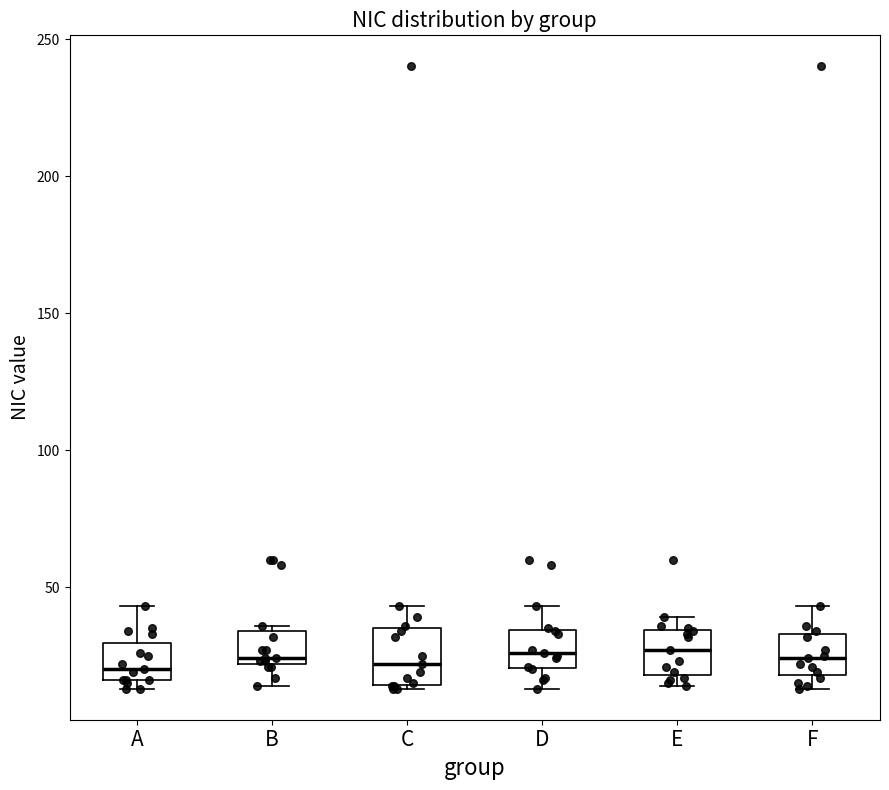

Reading left to right, read every box against the y-axis: the position of its median line, the range the box covers, and the ends of its whiskers. The values are not printed on the chart, so give them approximately, as read against the axis.

A: median 20, box 15 to 30, whiskers 15 (just below the box's lower edge) to 45
B: median 25, box 20 to 35, whiskers 15 to 35 (just above the box's upper edge)
C: median 20, box 15 to 35, whiskers 15 to 45
D: median 25, box 20 to 35, whiskers 15 to 45
E: median 25, box 20 to 35, whiskers 15 to 40
F: median 25, box 20 to 35, whiskers 15 to 45